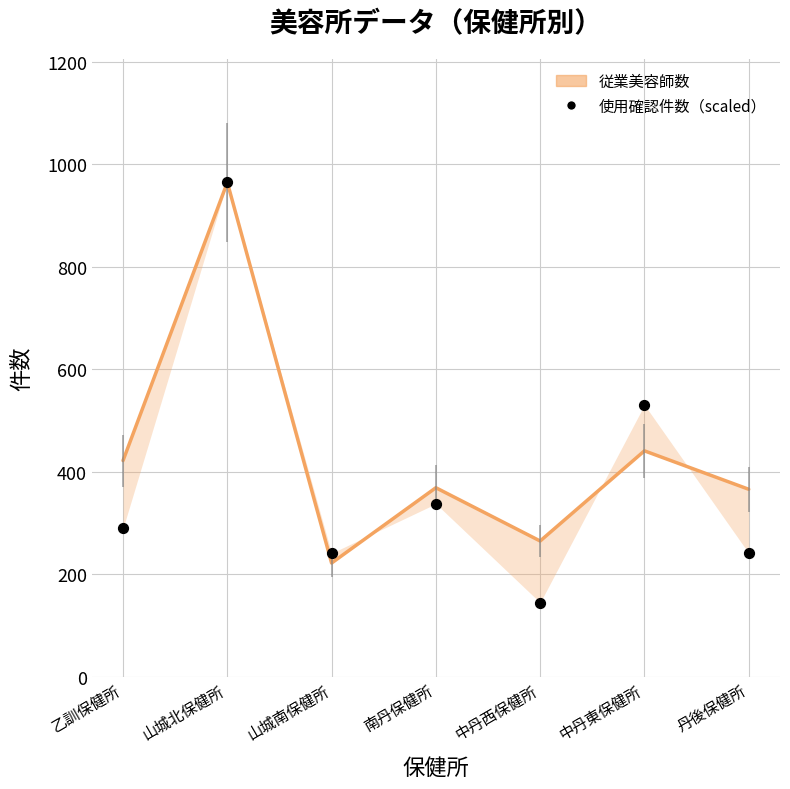

At how many categories does at least one series exceed 370?

3